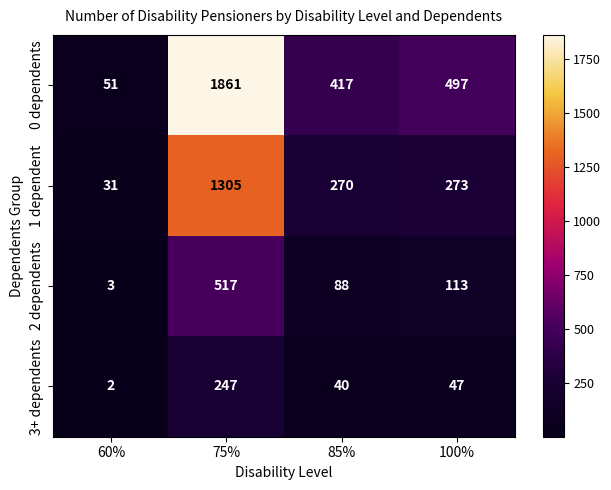

At how many categories does at least one series exceed 625?

1